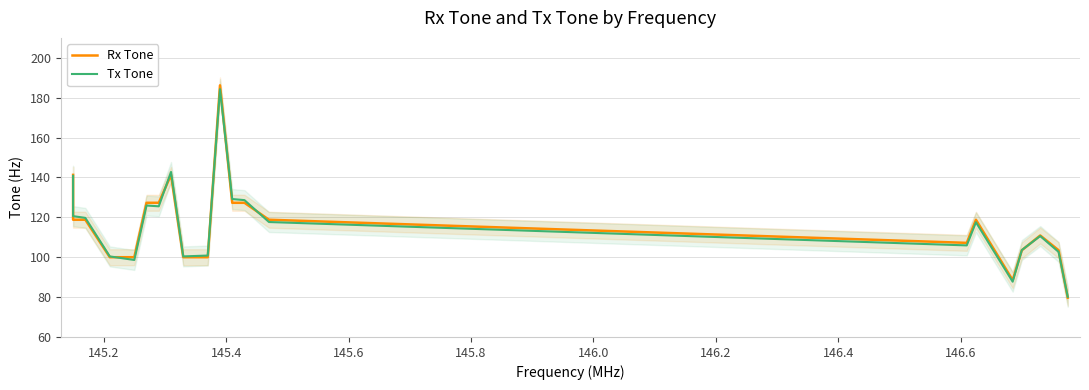

What are all the series names shown in the legend?

Rx Tone, Tx Tone